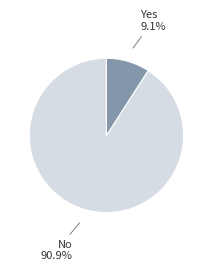

Does any single category account for the majority?

Yes